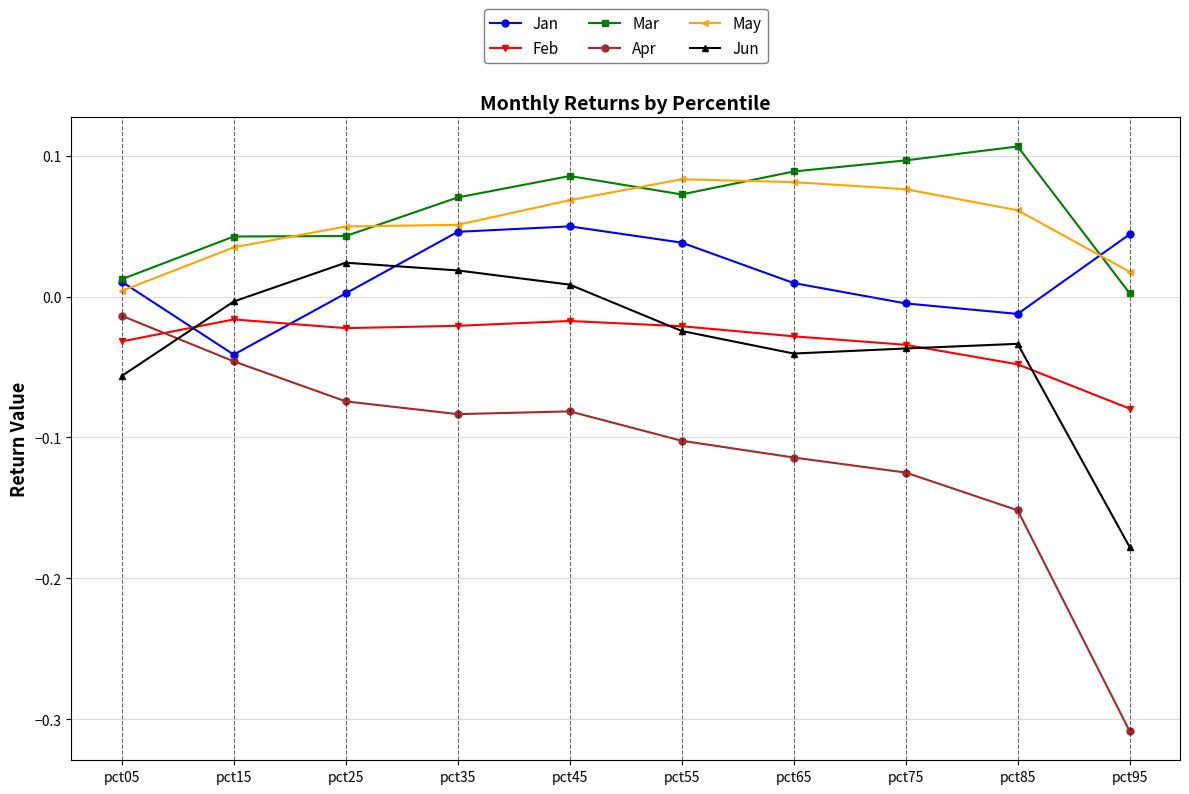

How many values in Jan are above zero?

7